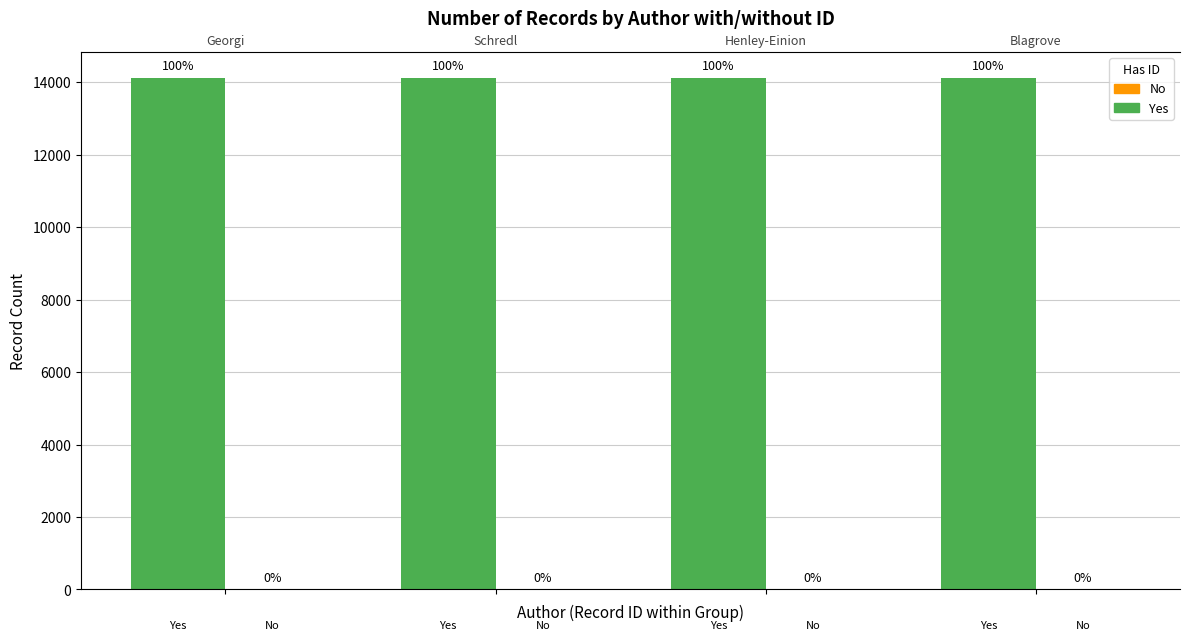

How many groups of bars are there?

4